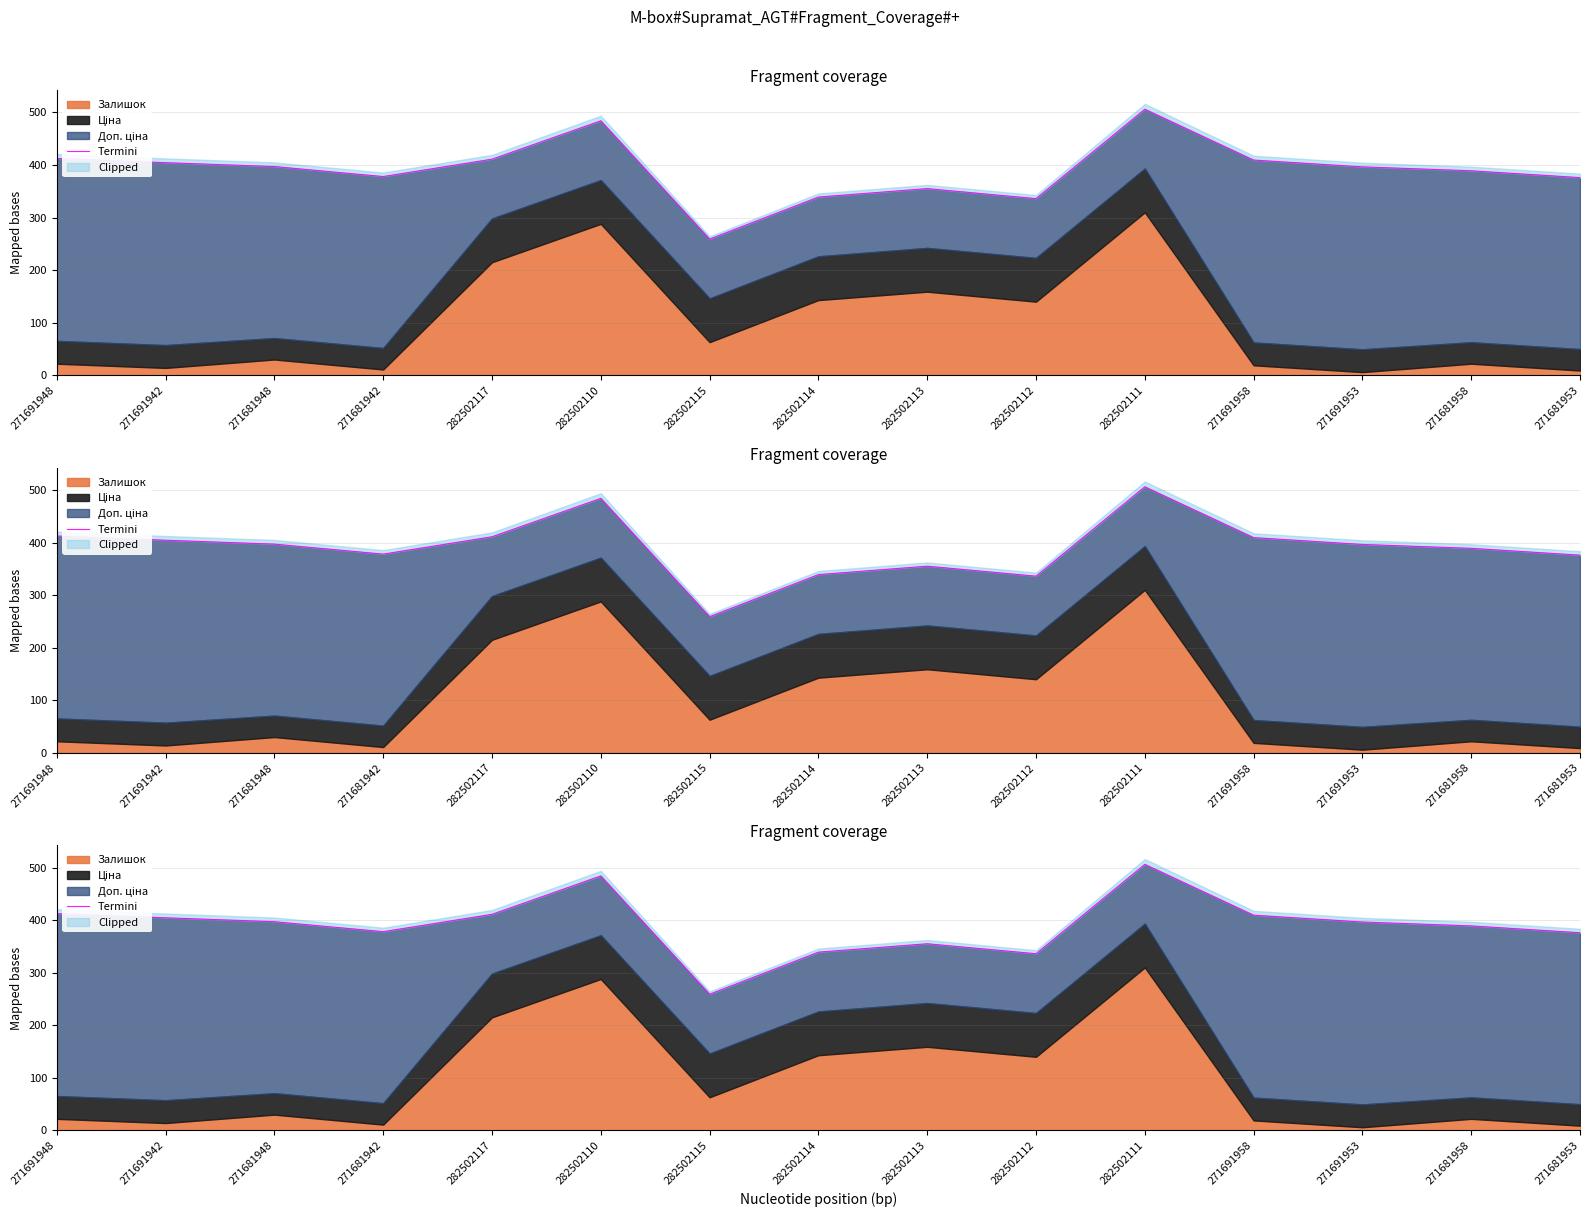

What is the label of the 15th point from the right?

271691948